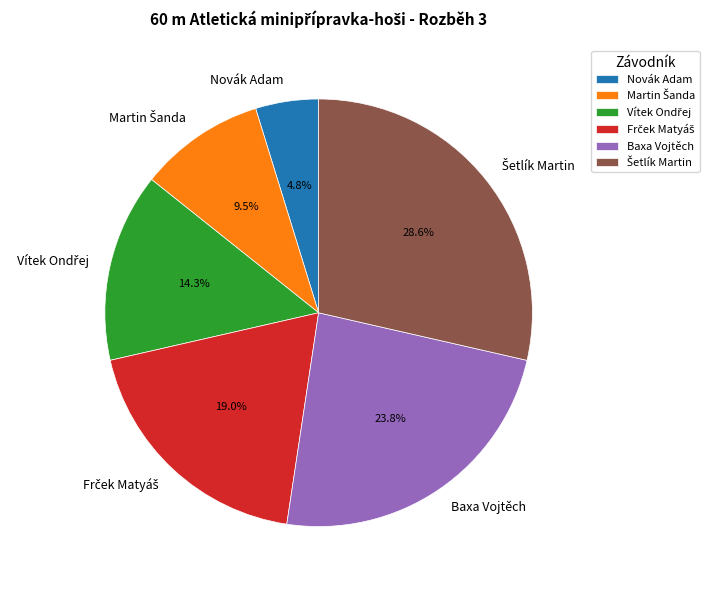

Which slice is the smallest?

Novák Adam